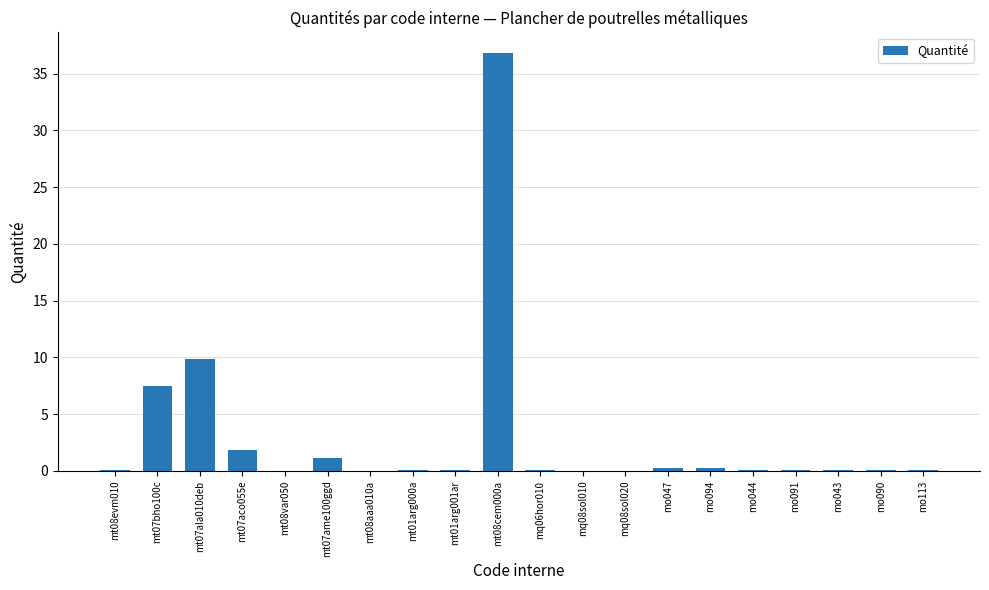

How many categories are shown in the chart?

20